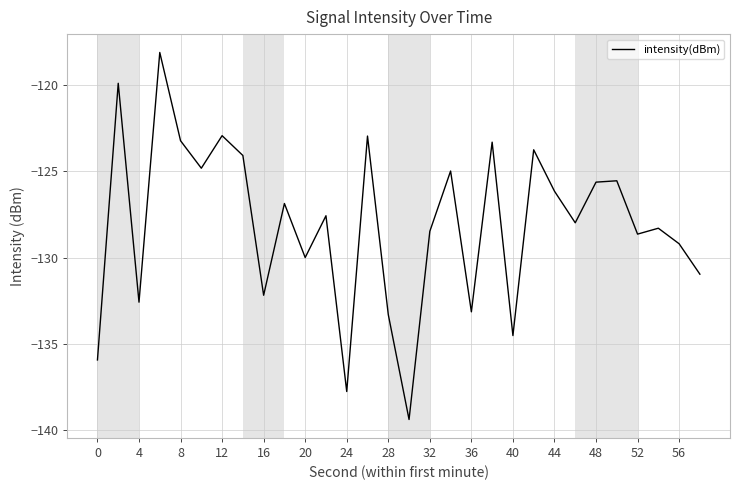

How many values exceed -127?

14